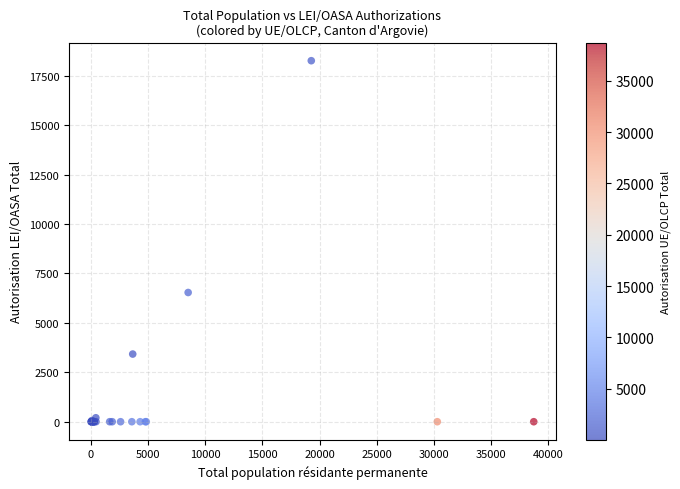

What Y value in the scatter plot is closest to 9127?

6534